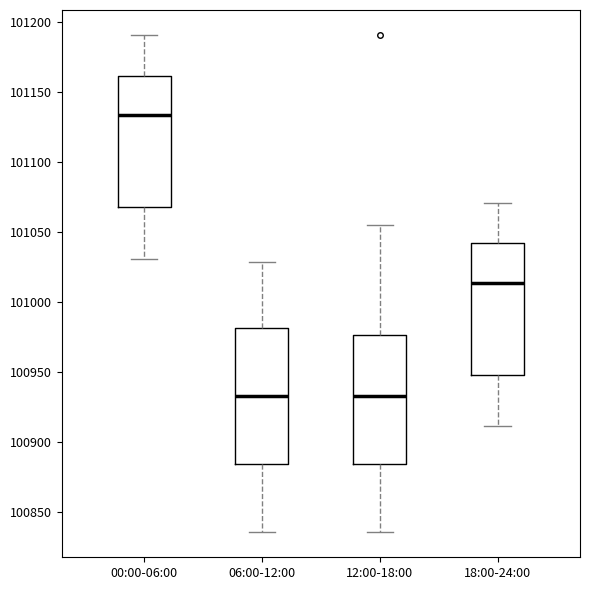

Reading left to right, transcribe this box plot: for each box, give where its median line is, the range the box spans, and where its two whiskers end, as read against the y-axis. The values are not printed on the chart, so give them approximately, as read against the axis.

00:00-06:00: median 101135, box 101070 to 101160, whiskers 101030 to 101190
06:00-12:00: median 100935, box 100885 to 100980, whiskers 100835 to 101030
12:00-18:00: median 100935, box 100885 to 100975, whiskers 100835 to 101055
18:00-24:00: median 101015, box 100950 to 101040, whiskers 100910 to 101070